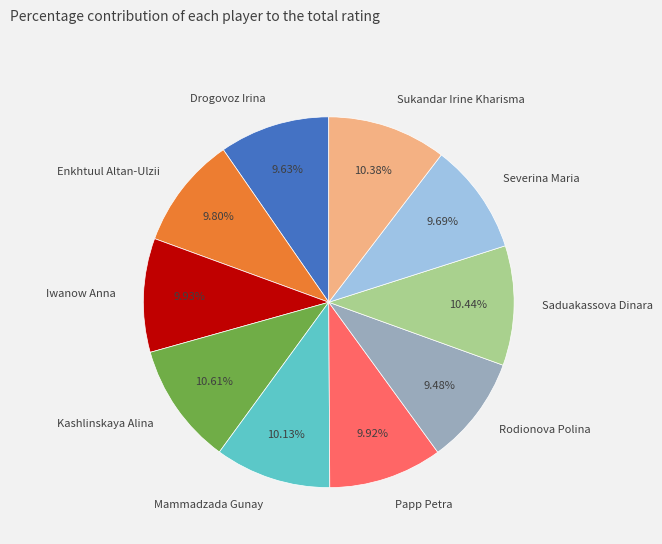

To the nearest percent, what is the difference between the Iwanow Anna and Kashlinskaya Alina slice percentages?

1%